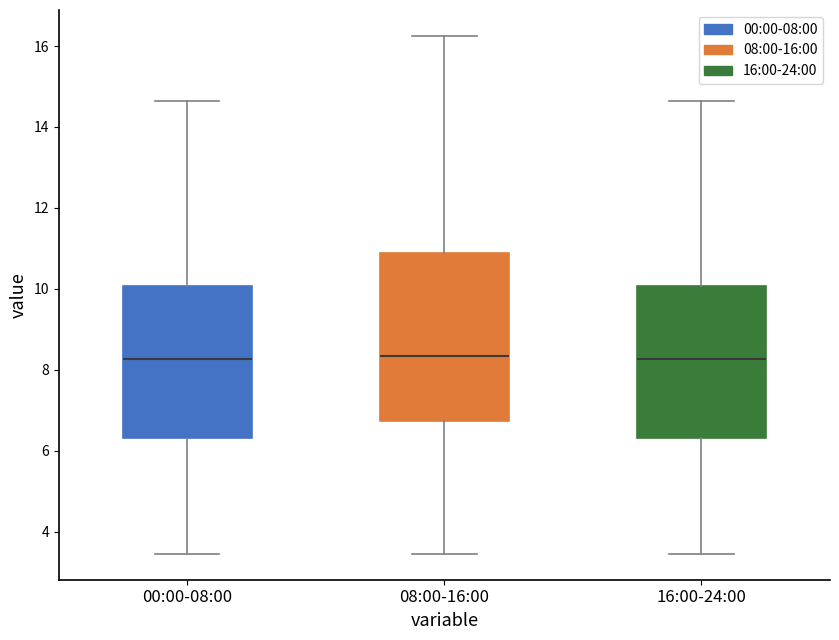

Where does the median line of the box for 00:00-08:00 sit on the y-axis? The values are not printed on the chart, so give them approximately, as read against the axis.

8.2